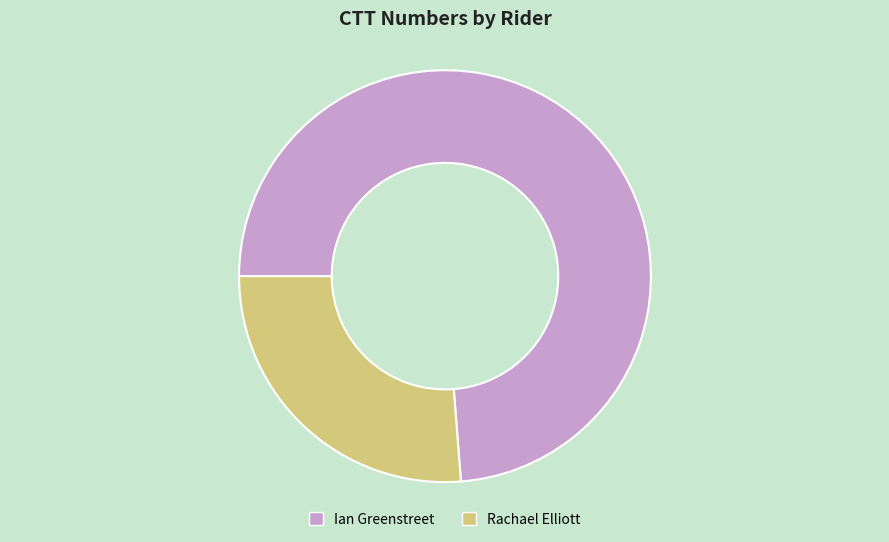

True or false: Ian Greenstreet accounts for 74% of the total.

True